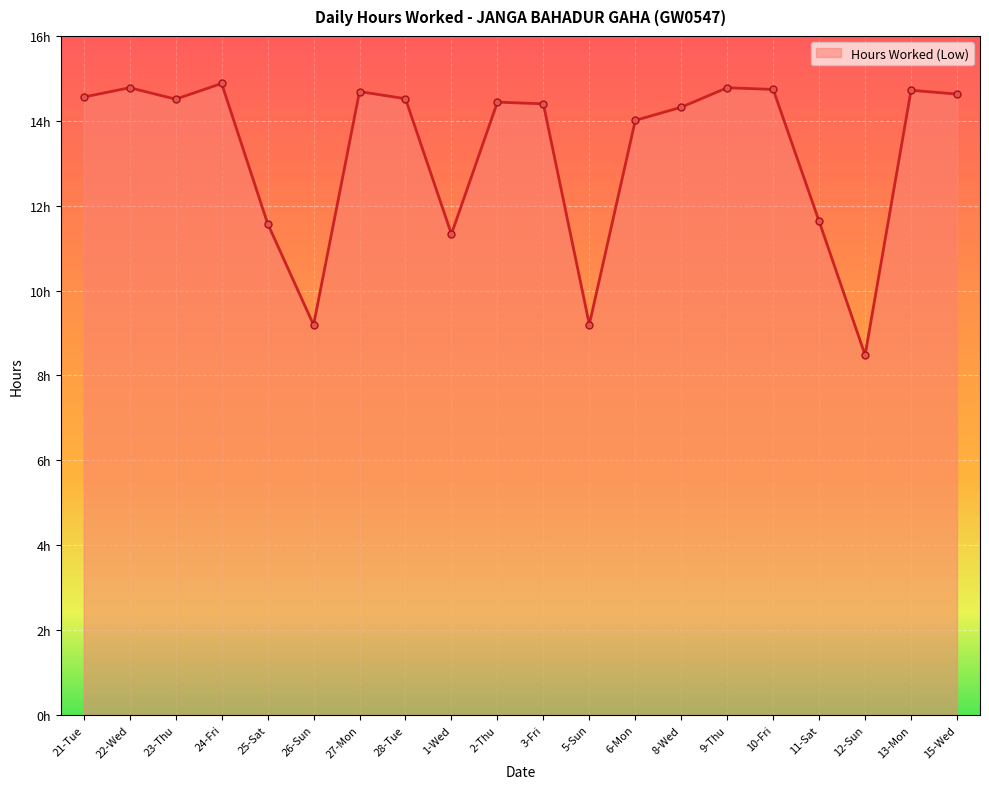

At which category does the data reach its first local valley?

23-Thu